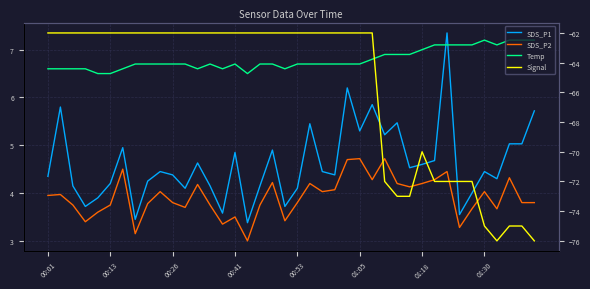

What is the maximum value shown in the chart?

7.3